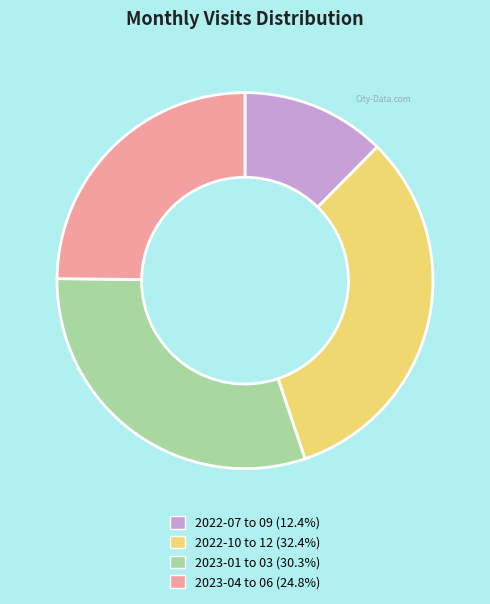

Count the number of slices in the pie.

4